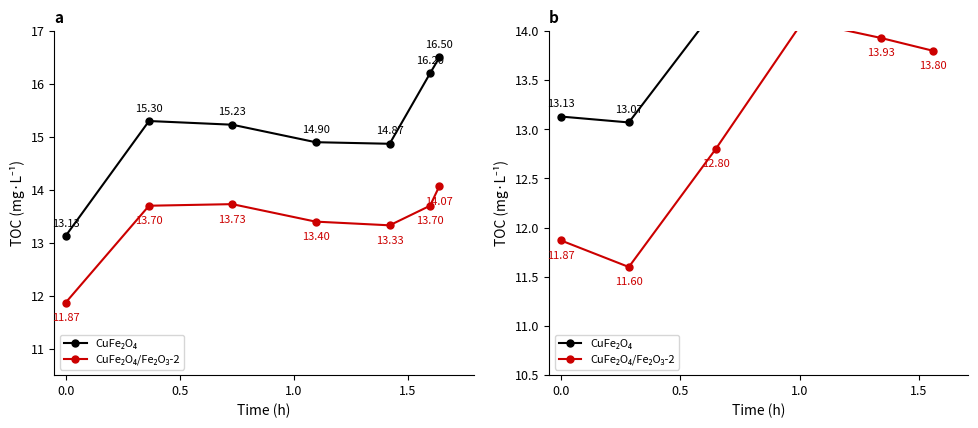

What is the label of the 4th point from the left?

1.0